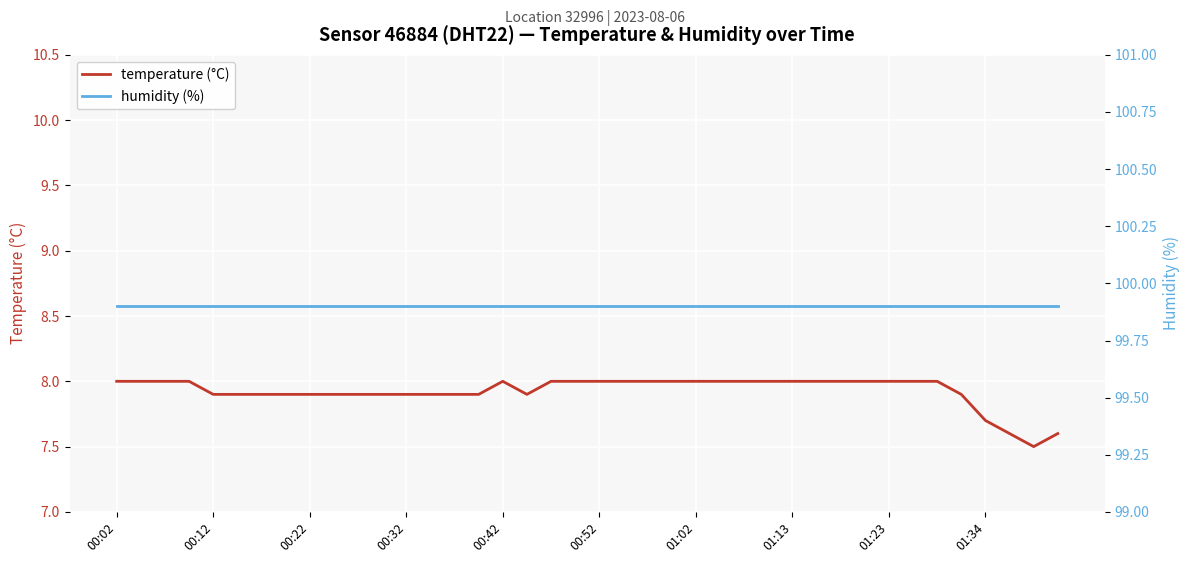

What is the minimum value for temperature (°C)?

7.5